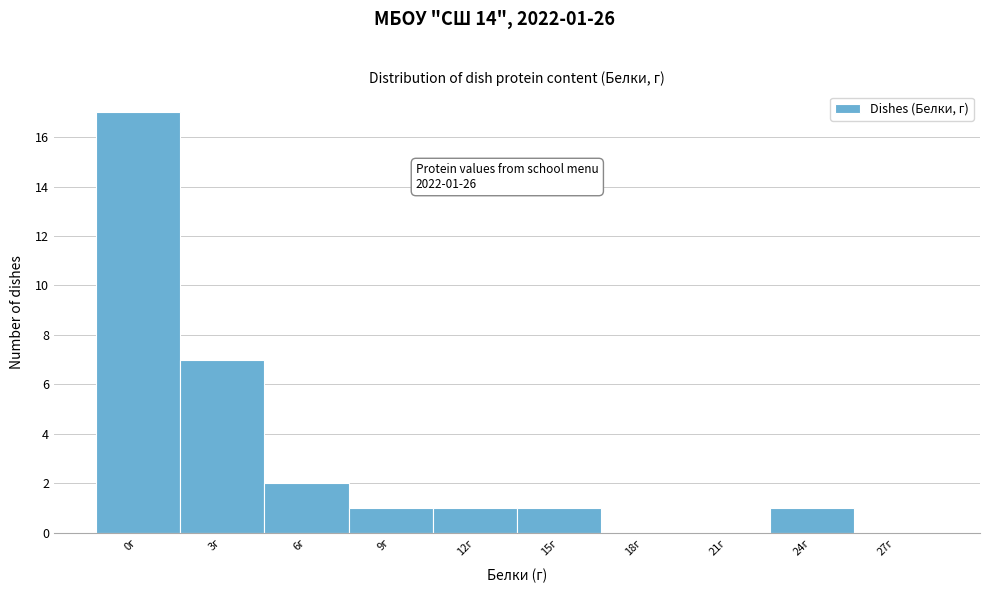

Reading right to left, what are all the values shown in this chart?

27г=0	24г=1	21г=0	18г=0	15г=1	12г=1	9г=1	6г=2	3г=7	0г=17